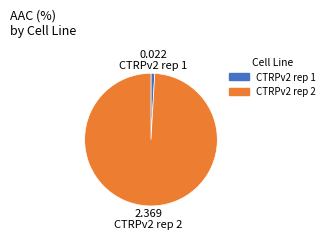

Count the number of slices in the pie.

2